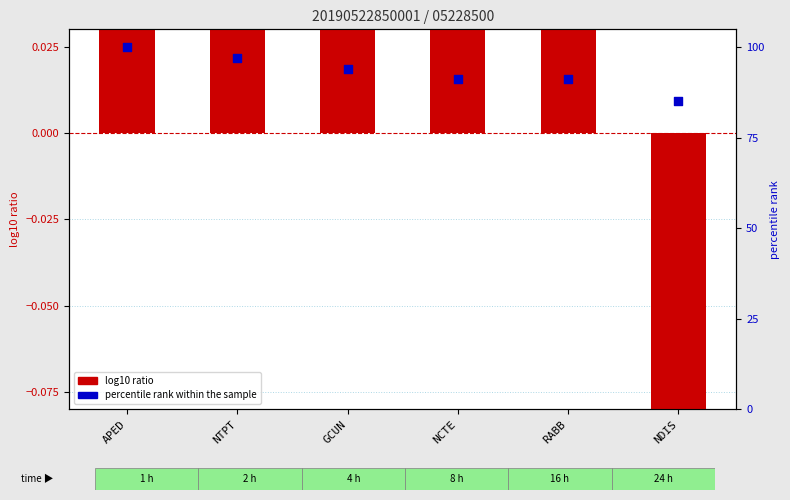

At which category is the sum across all series the highest?

APED